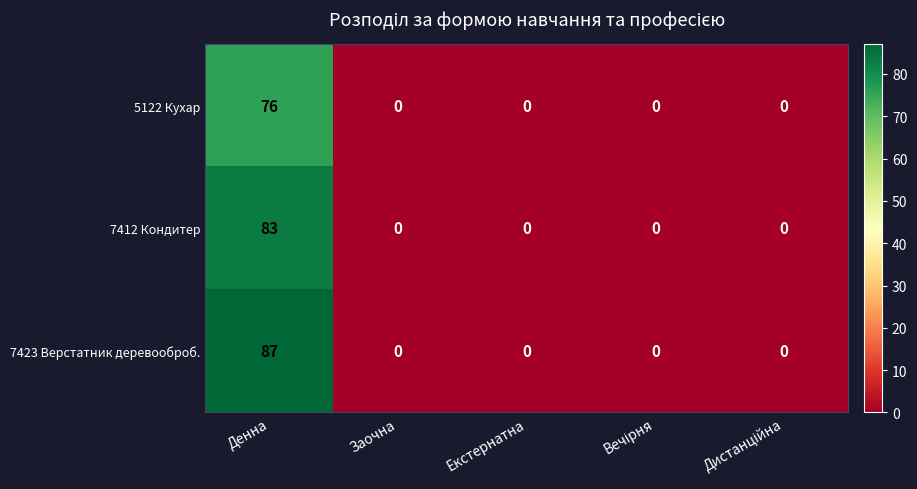

Which series has the largest total across all categories?

7423 Верстатник деревооброб.